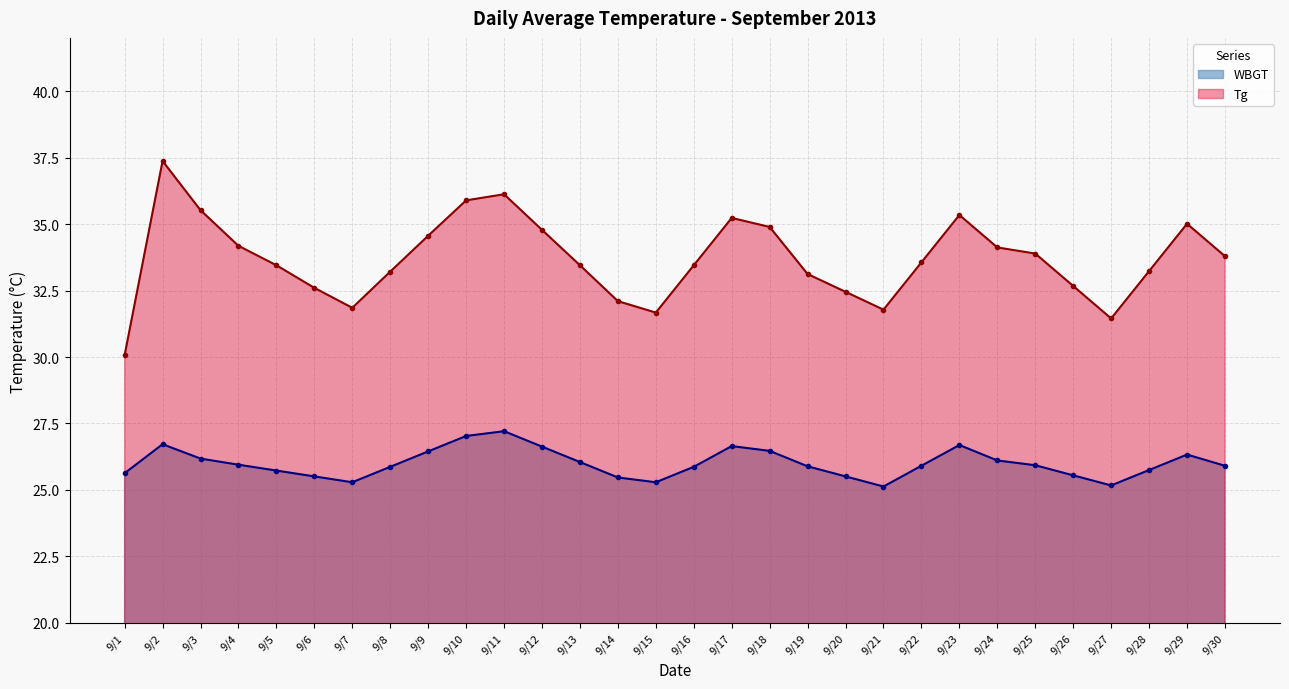

Reading left to right, extract all data points from this chart.

WBGT: 9/1=25.6	9/2=26.7	9/3=26.2	9/4=25.9	9/5=25.7	9/6=25.5	9/7=25.3	9/8=25.9	9/9=26.4	9/10=27.0	9/11=27.2	9/12=26.6	9/13=26.1	9/14=25.5	9/15=25.3	9/16=25.9	9/17=26.6	9/18=26.5	9/19=25.9	9/20=25.5	9/21=25.1	9/22=25.9	9/23=26.7	9/24=26.1	9/25=25.9	9/26=25.6	9/27=25.2	9/28=25.8	9/29=26.3	9/30=25.9
Tg: 9/1=30.1	9/2=37.4	9/3=35.5	9/4=34.2	9/5=33.5	9/6=32.6	9/7=31.9	9/8=33.2	9/9=34.6	9/10=35.9	9/11=36.1	9/12=34.8	9/13=33.5	9/14=32.1	9/15=31.7	9/16=33.5	9/17=35.2	9/18=34.9	9/19=33.1	9/20=32.5	9/21=31.8	9/22=33.6	9/23=35.3	9/24=34.1	9/25=33.9	9/26=32.7	9/27=31.4	9/28=33.2	9/29=35.0	9/30=33.8